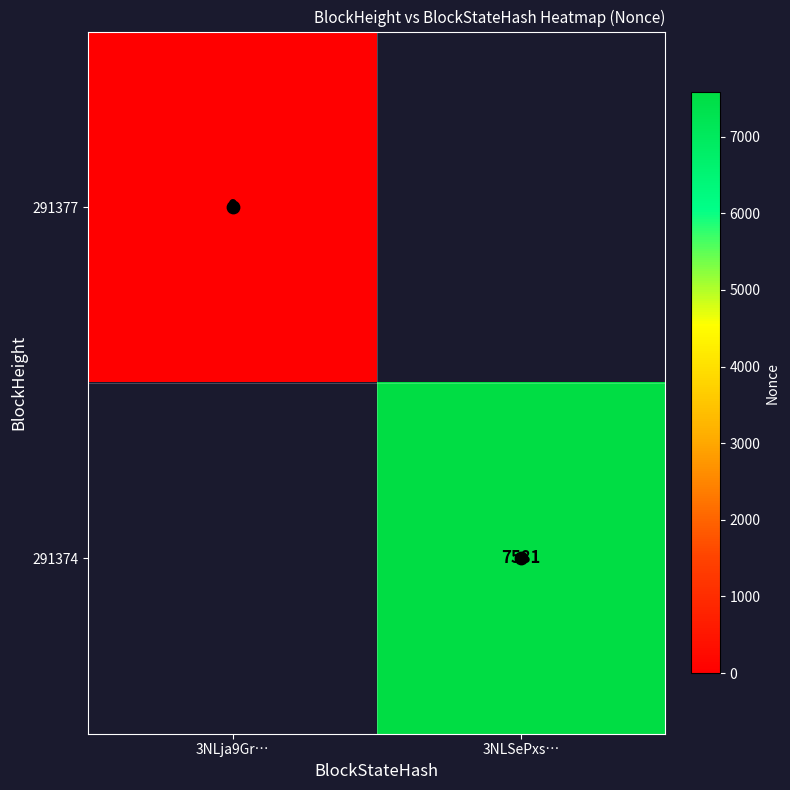

How many categories are shown in the chart?

2